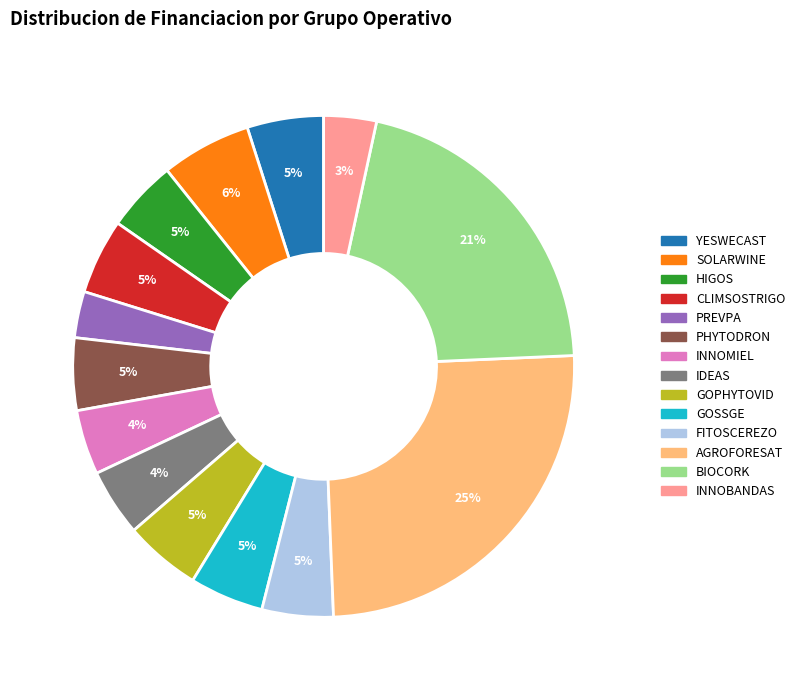

What is the ratio of the value at GOSSGE to the value at GOPHYTOVID?

1.0